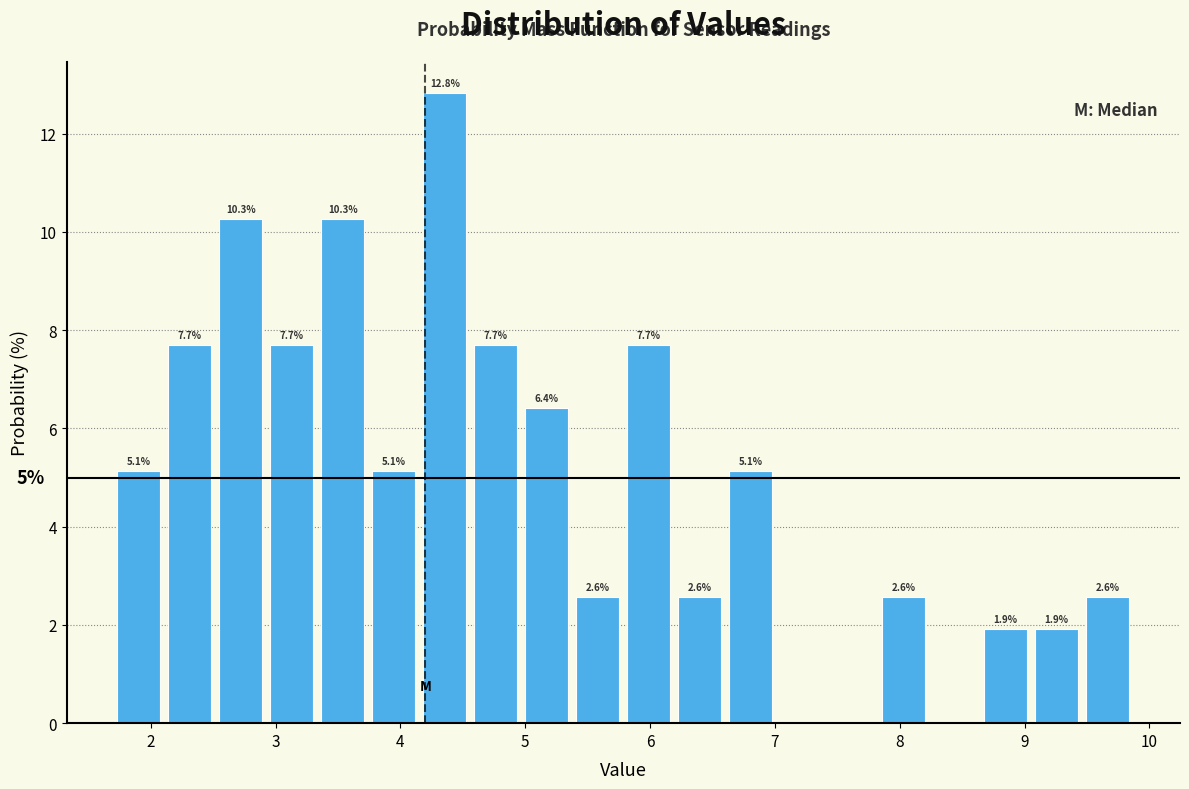

Over which range of the x-axis is the bar tallest?

4.2 to 4.6